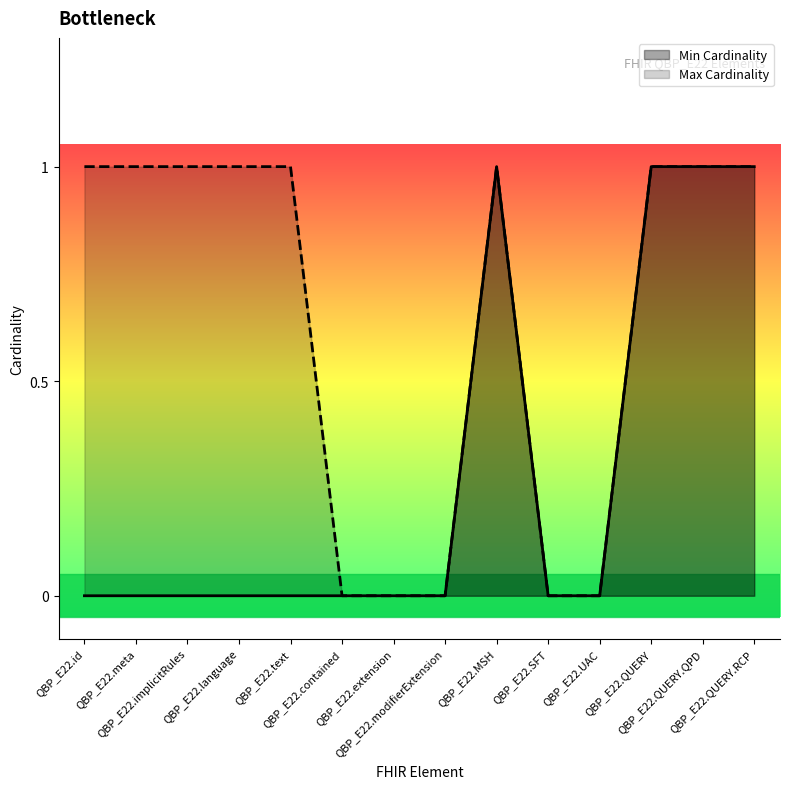

What is the difference between the maximum and minimum values in the Max Cardinality series?

1